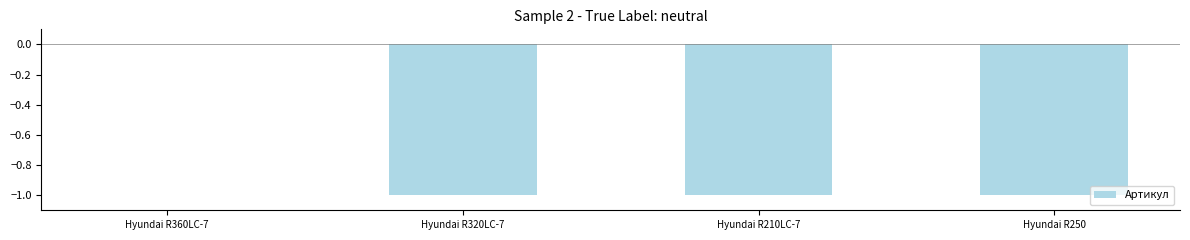

What is the sum of all values?

-3.0